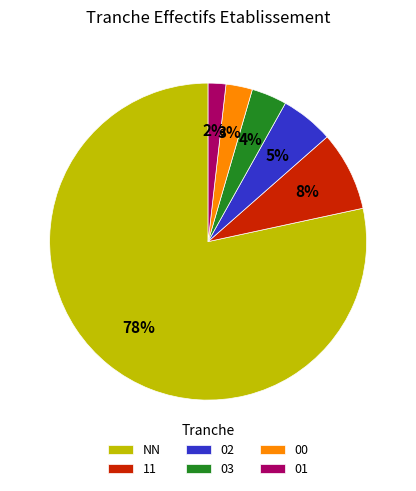

Is it true that 11 is 19% of the pie?

False